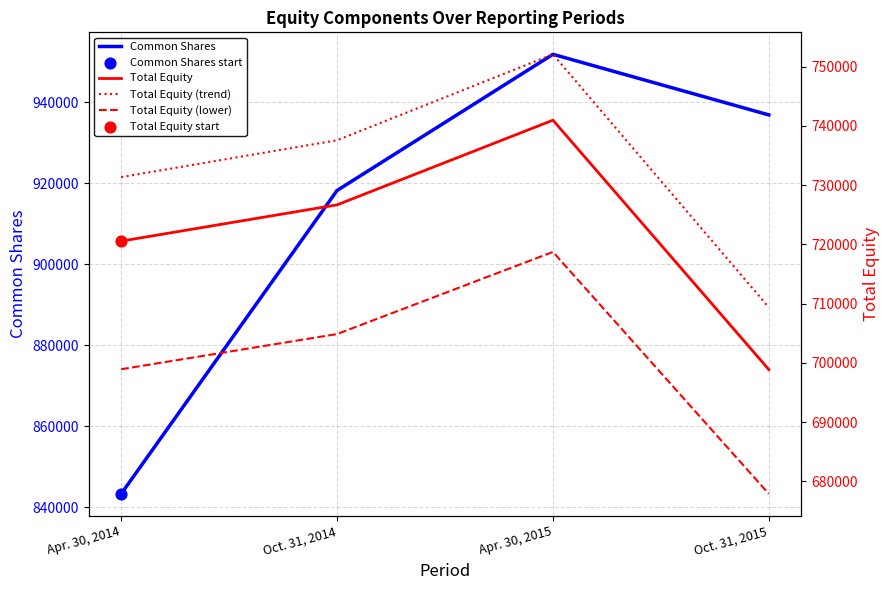

What is the total value across all series at Oct. 31, 2015?

3023028.9